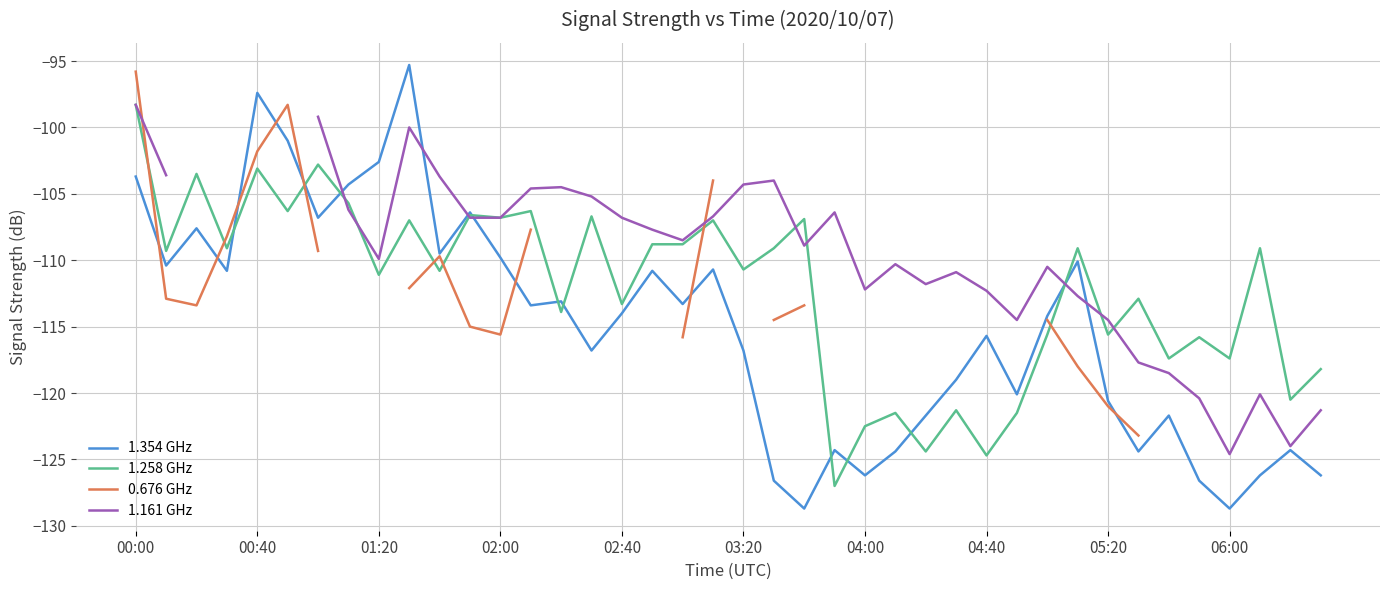

What are all the series names shown in the legend?

1.354 GHz, 1.258 GHz, 0.676 GHz, 1.161 GHz